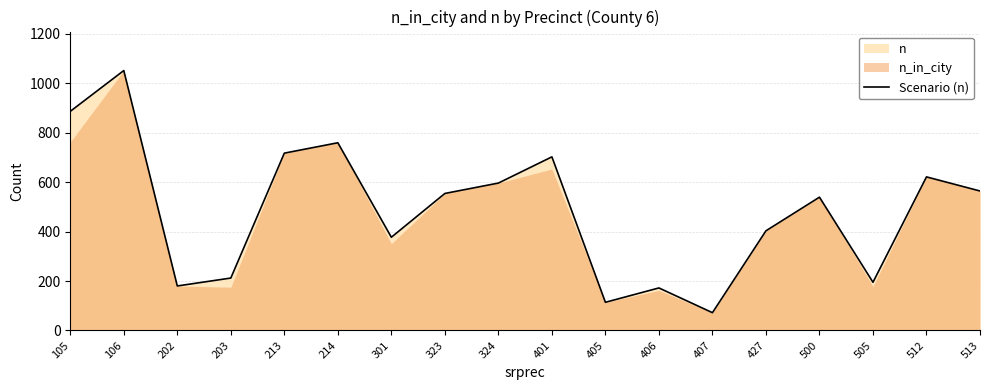

What is the sum of all values?

8714